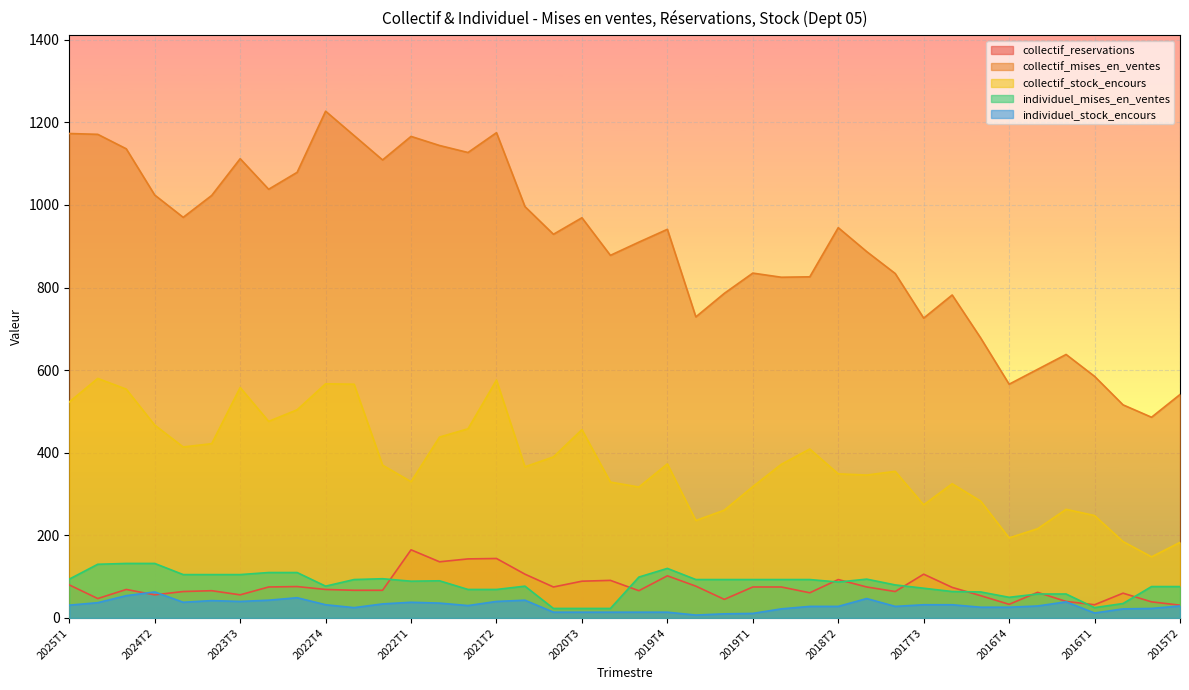

The value of collectif_mises_en_ventes at 2020T3 is 1537. True or false?

False